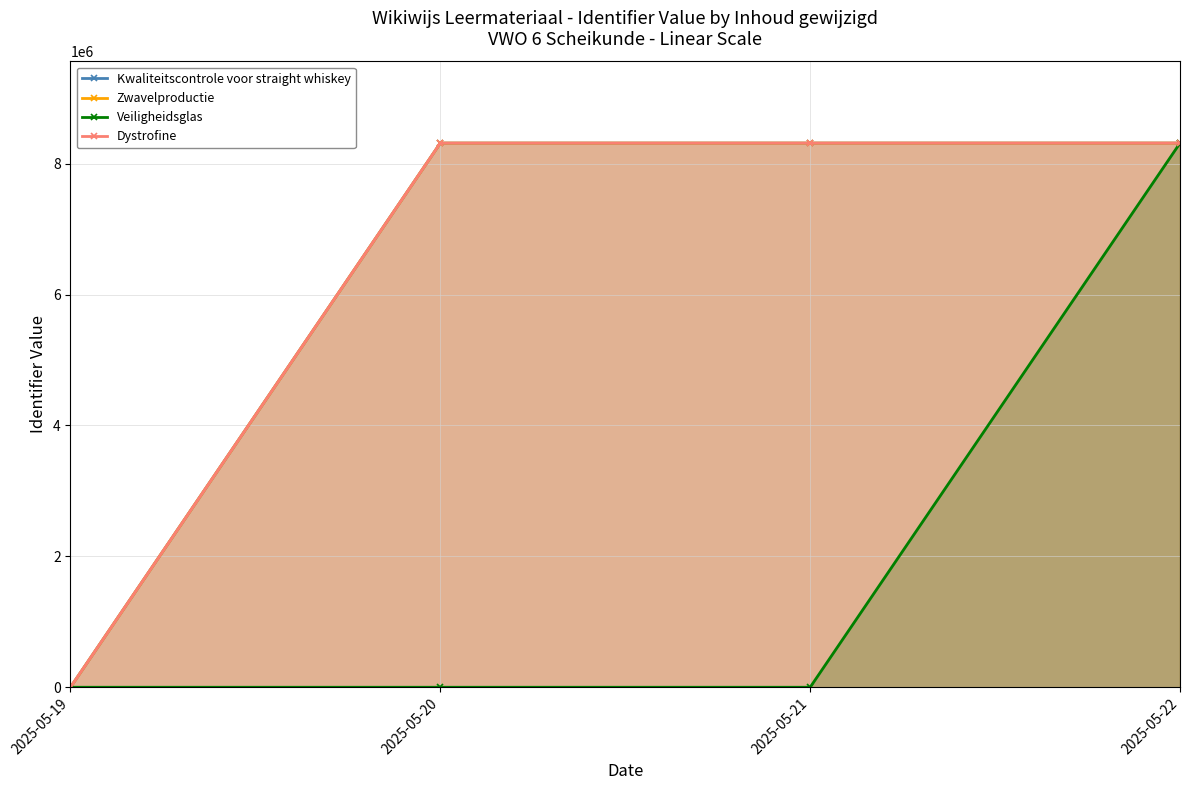

At which category is the sum across all series the highest?

2025-05-22